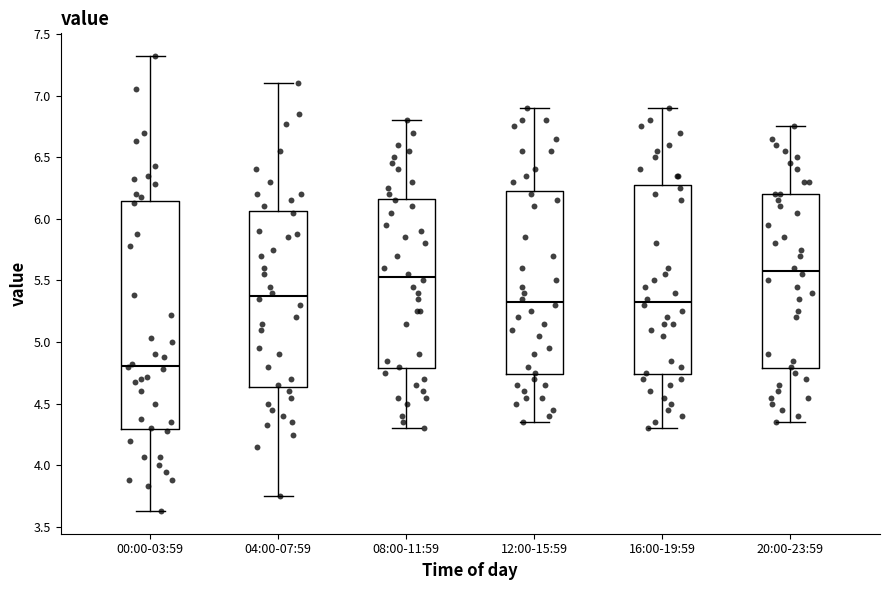

Reading left to right, read every box against the y-axis: the position of its median line, the range the box covers, and the ends of its whiskers. The values are not printed on the chart, so give them approximately, as read against the axis.

00:00-03:59: median 4.80, box 4.30 to 6.15, whiskers 3.65 to 7.30
04:00-07:59: median 5.40, box 4.65 to 6.05, whiskers 3.75 to 7.10
08:00-11:59: median 5.55, box 4.80 to 6.15, whiskers 4.30 to 6.80
12:00-15:59: median 5.35, box 4.75 to 6.25, whiskers 4.35 to 6.90
16:00-19:59: median 5.35, box 4.75 to 6.30, whiskers 4.30 to 6.90
20:00-23:59: median 5.60, box 4.80 to 6.20, whiskers 4.35 to 6.75